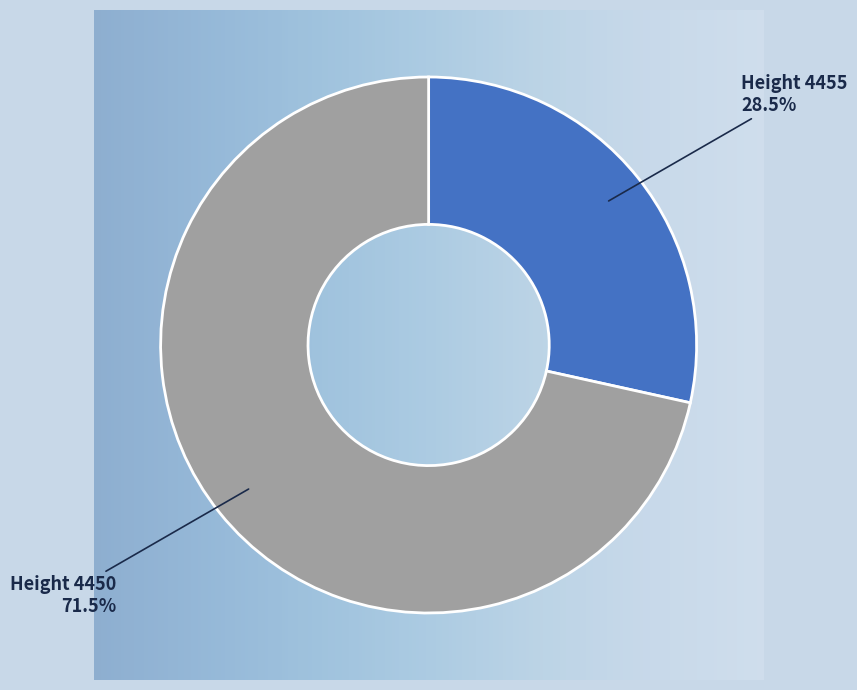

Is there a majority slice in this chart?

Yes